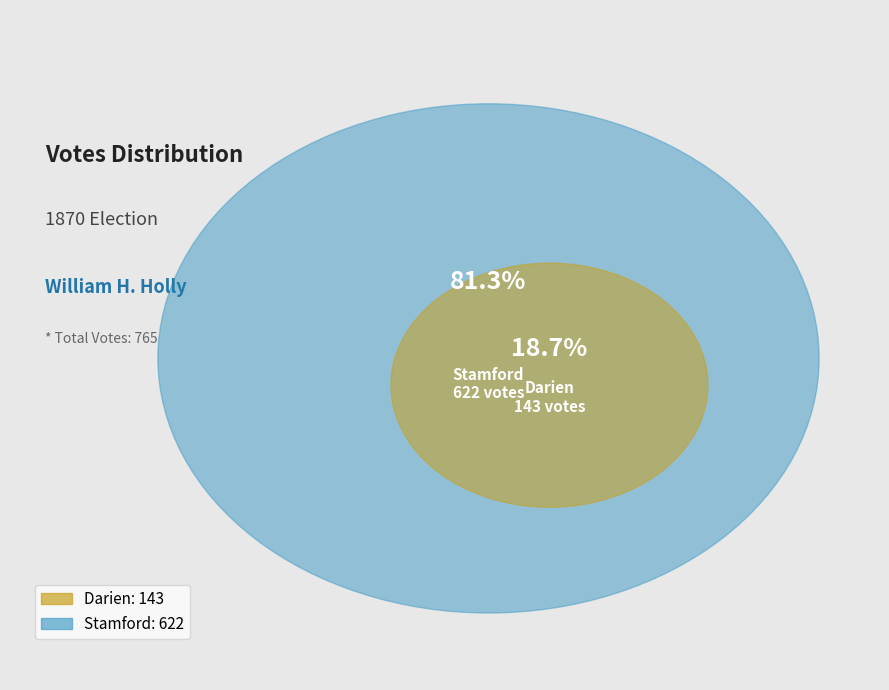

Combined, what portion of the pie is Darien and Stamford?

100.0%